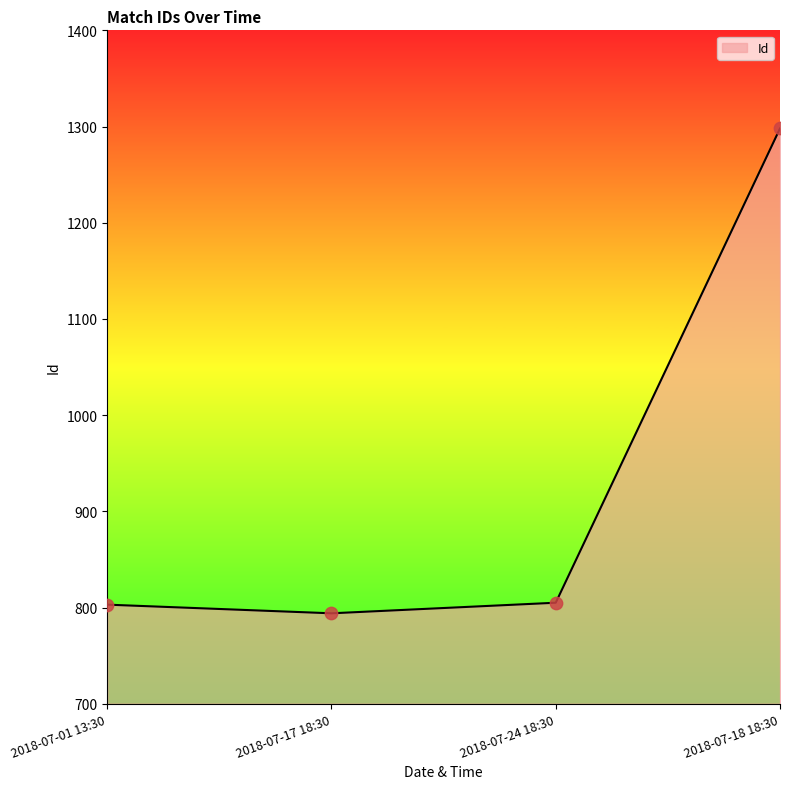

Approximately how many times larger is the value at 2018-07-01 13:30 compared to 2018-07-24 18:30?

1.0